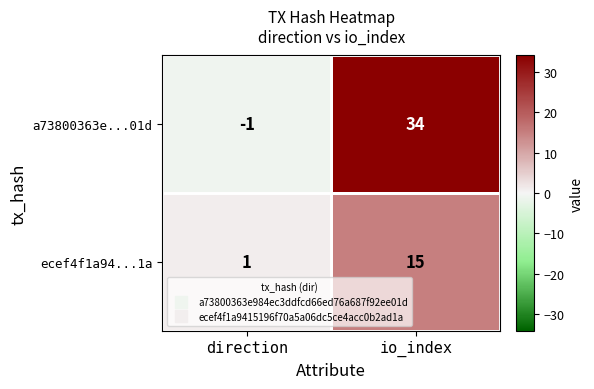

What is the difference between the maximum and minimum values in the a73800363e...01d series?

35